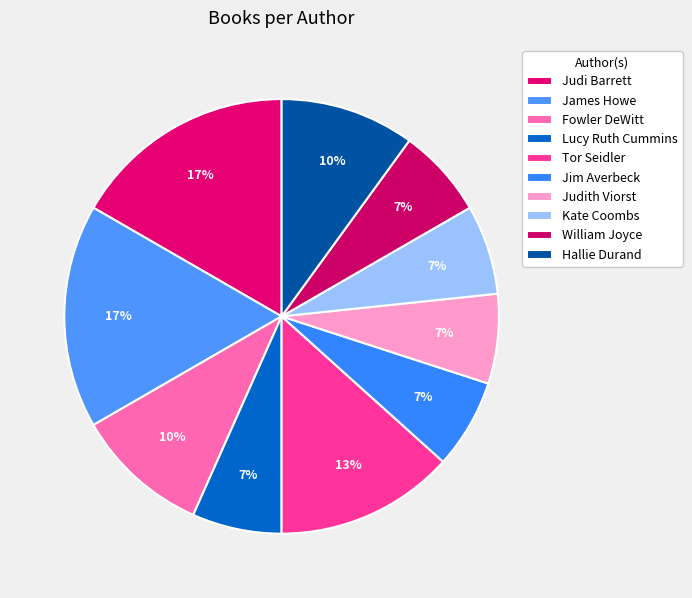

How much of the chart is everything except Judith Viorst?

93.1%